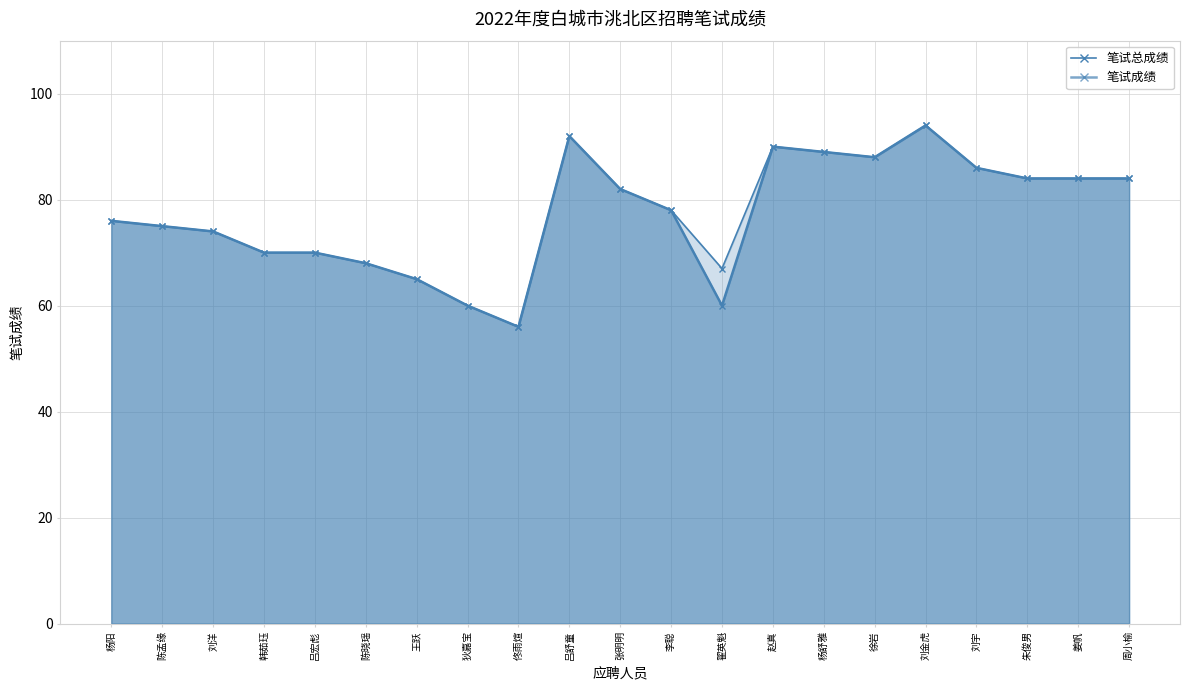

What is the maximum value shown in the chart?

94